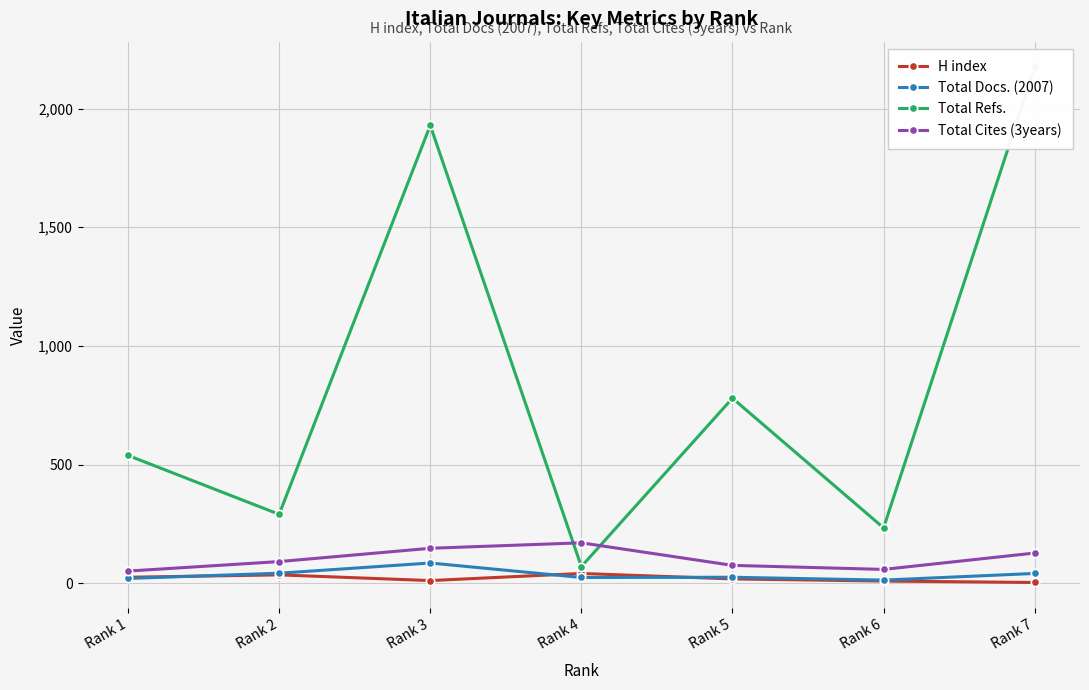

What is the difference between the maximum and minimum values in the Total Docs. (2007) series?

72